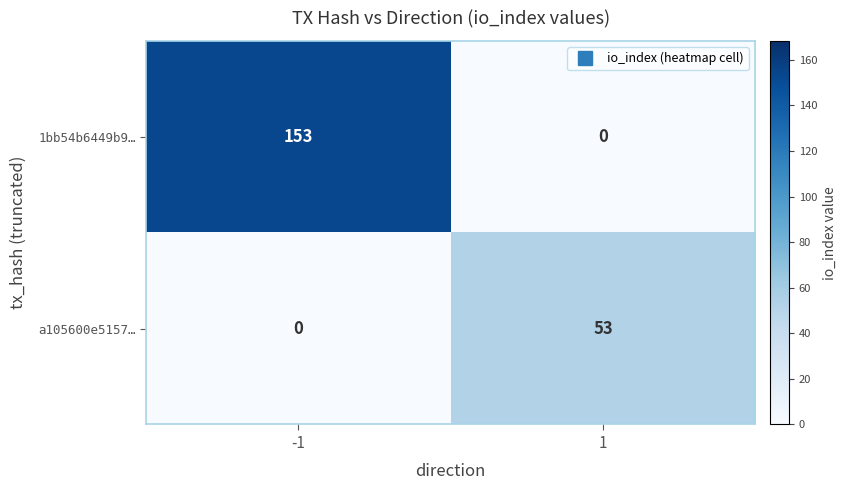

Which series has the widest spread of values?

1bb54b6449b9…